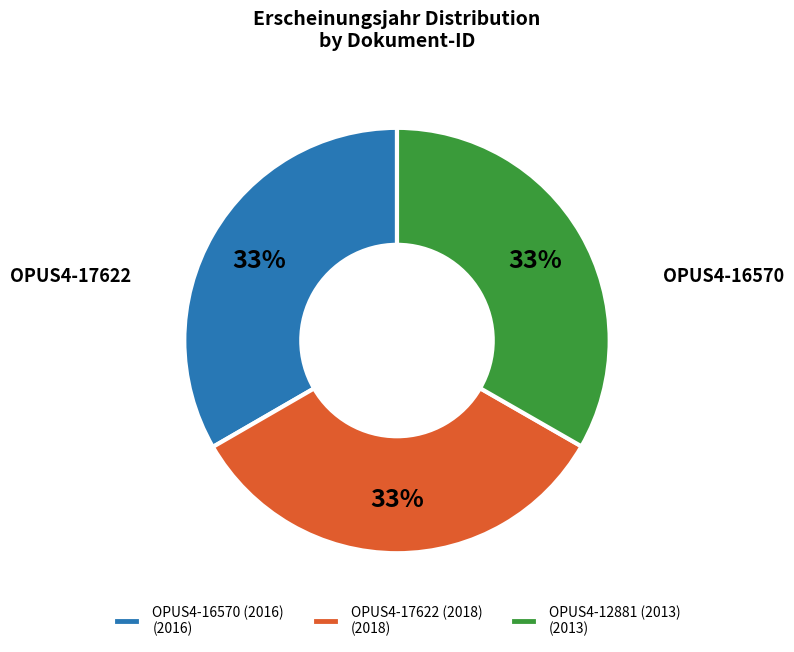

To the nearest percent, what percentage of the pie is OPUS4-17622 (2018) (2018)?

33%